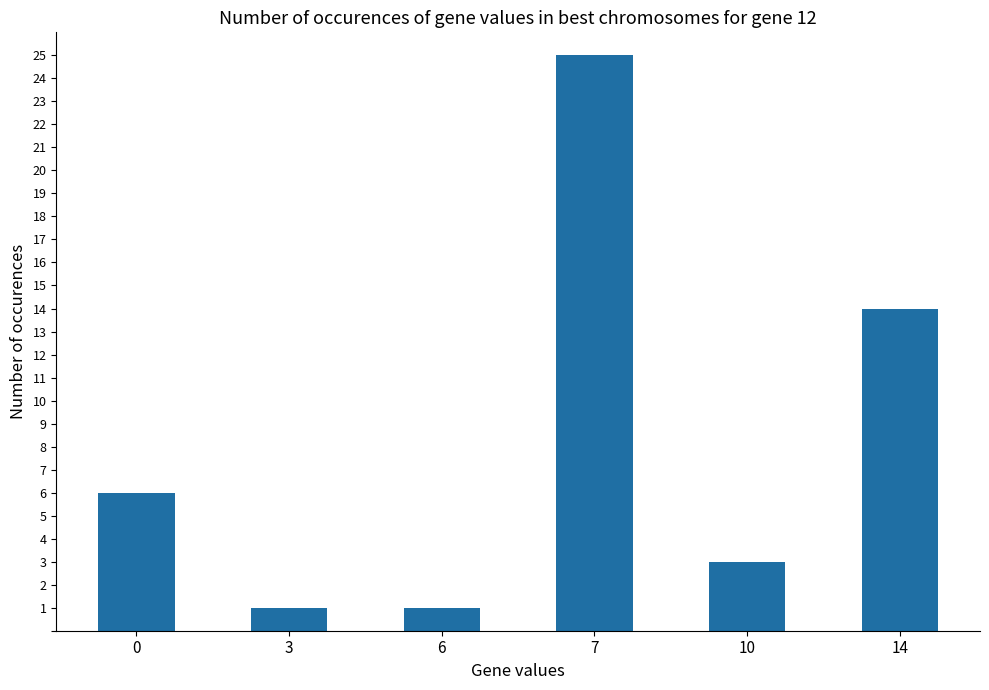

Approximately how many times larger is the value at 14 compared to 10?

4.7